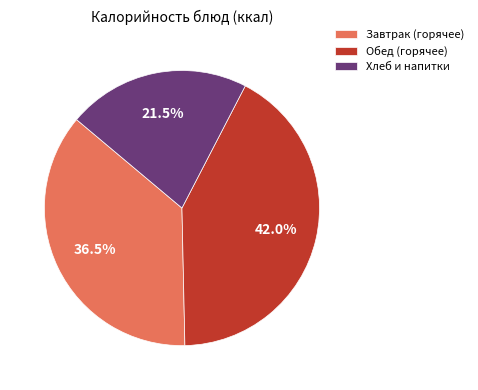

What portion of the pie excludes Хлеб и напитки?

78.5%